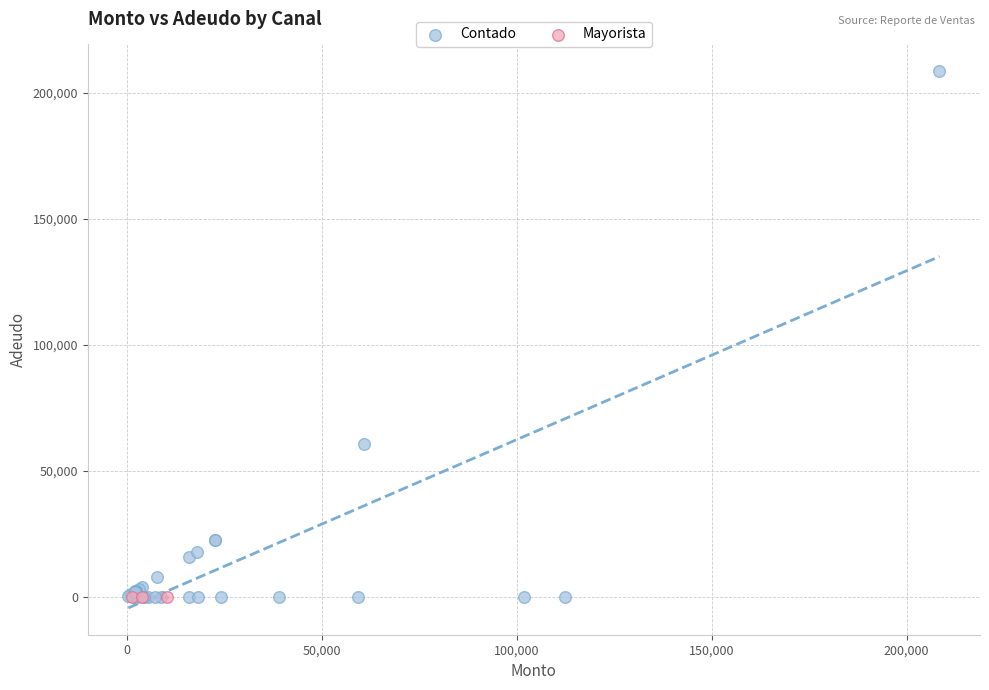

Which series reaches the maximum Y coordinate?

Contado